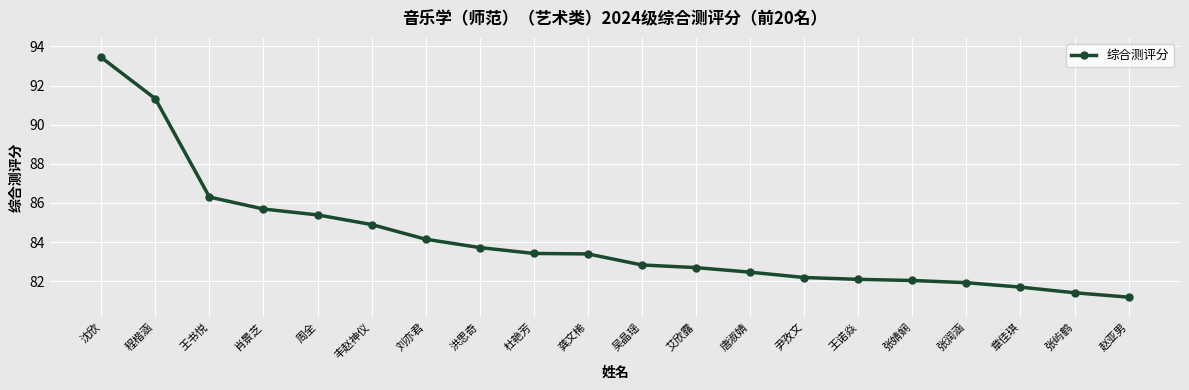

Reading left to right, list all the values displayed in this chart.

93.4	91.3	86.3	85.7	85.4	84.9	84.1	83.7	83.4	83.4	82.8	82.7	82.5	82.2	82.1	82.0	81.9	81.7	81.4	81.2